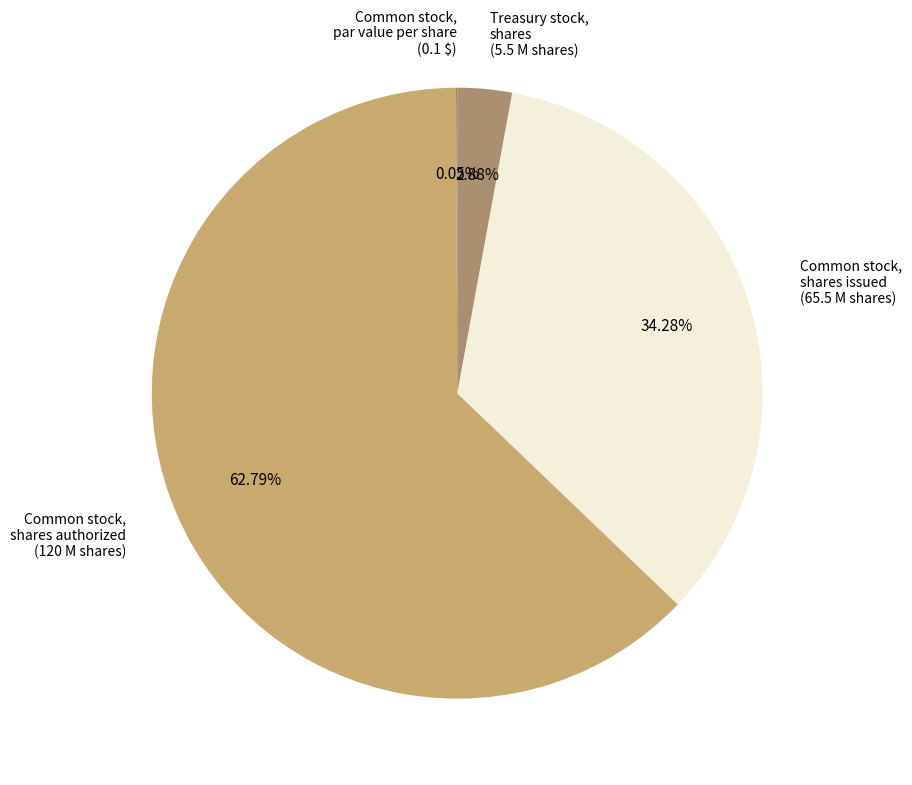

To the nearest percent, what is the difference between the largest and smallest slice percentages?

63%